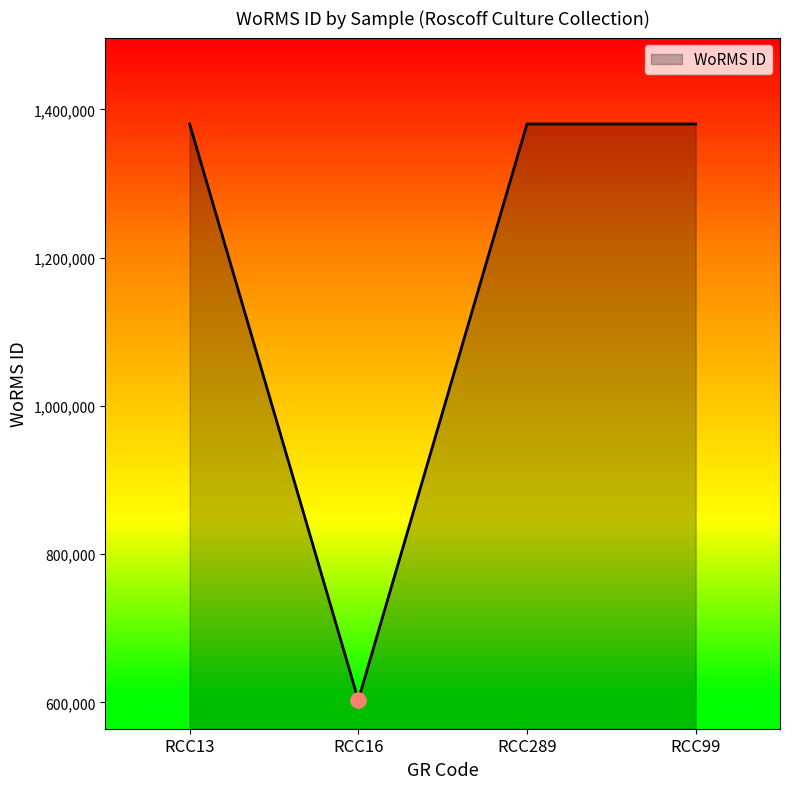

What is the change in value from RCC13 to RCC16?

-776973